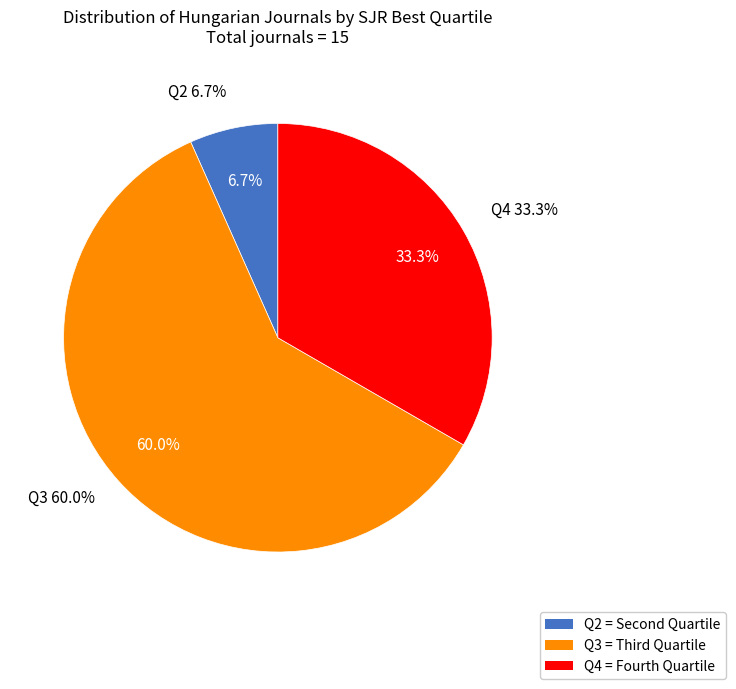

Which has a higher value, Q2 or Q3?

Q3